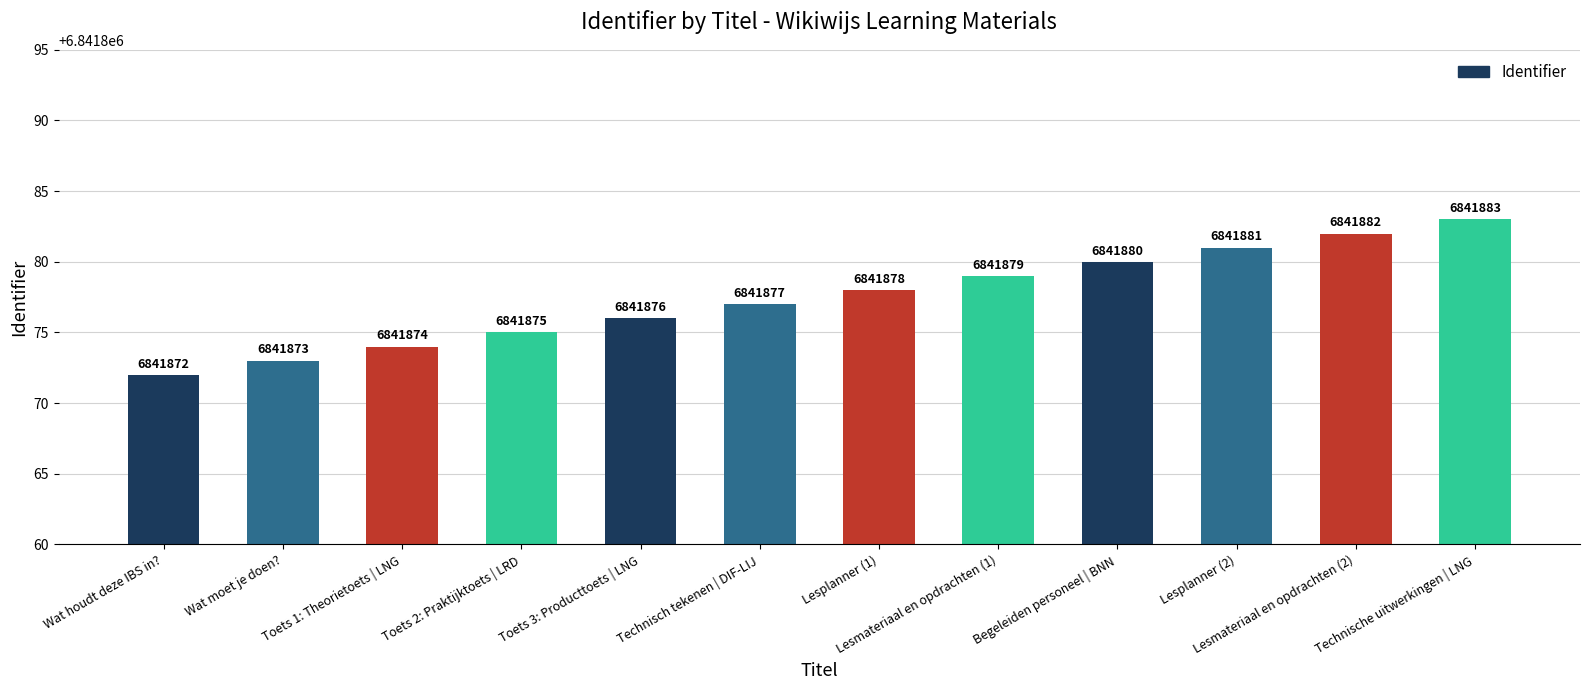

What is the value of the 3rd bar from the left?

6841874